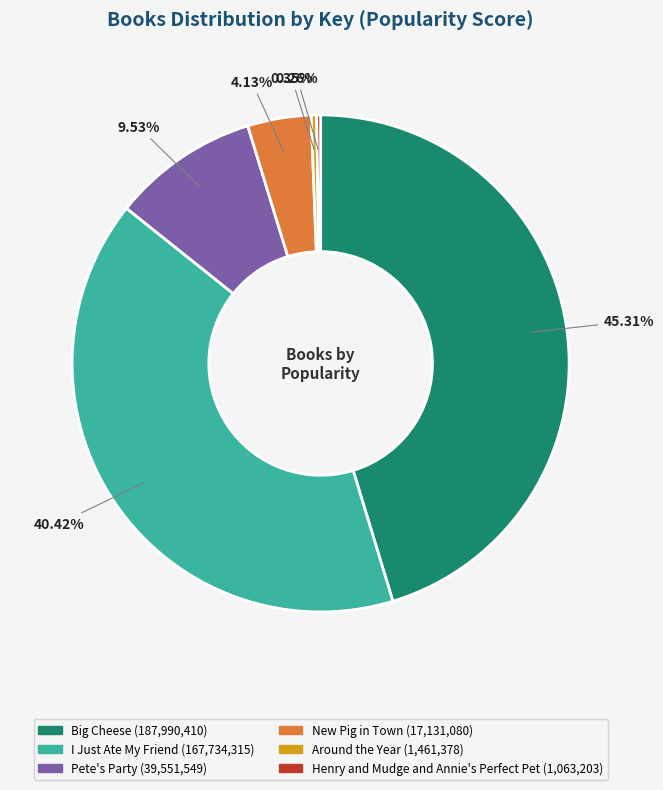

To the nearest percent, what is the combined percentage of Around the Year and Pete's Party?

10%